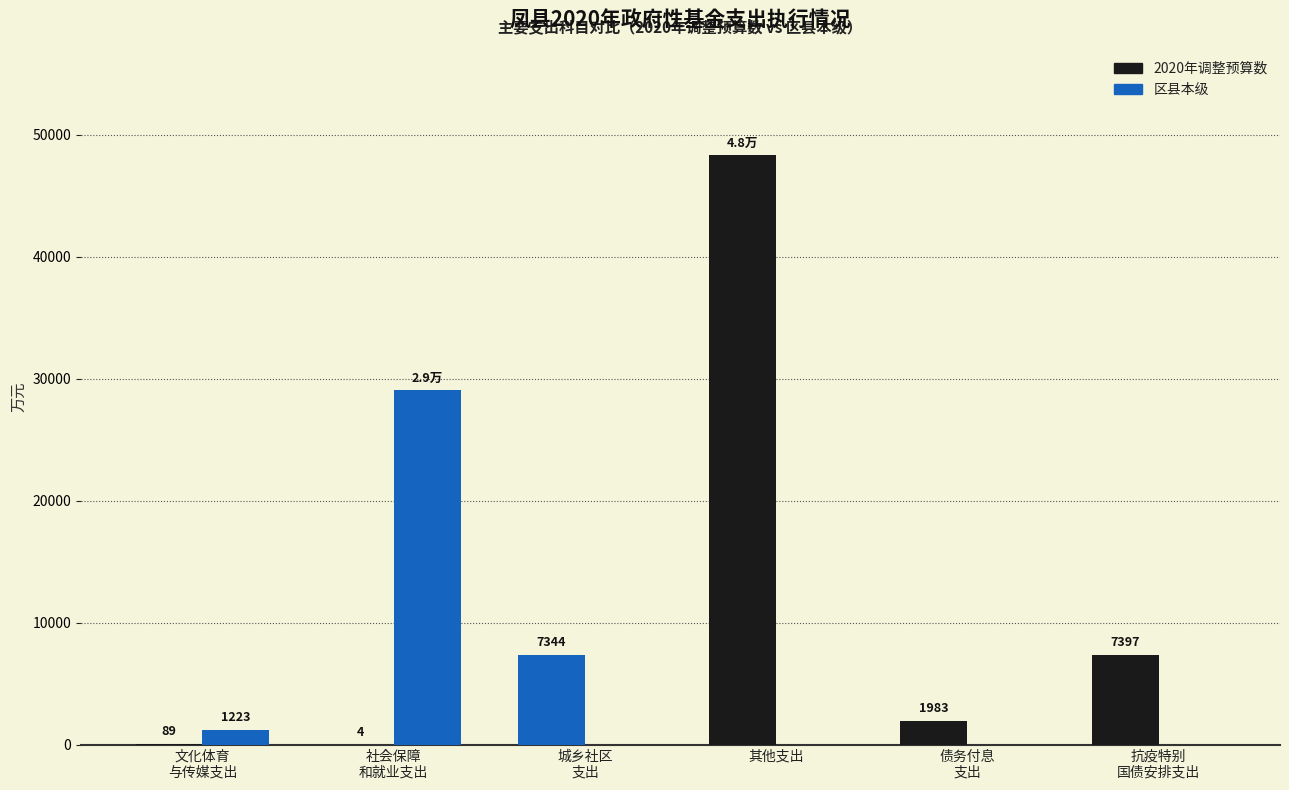

Which series changed the most between 文化体育
与传媒支出 and 债务付息
支出?

2020年调整预算数